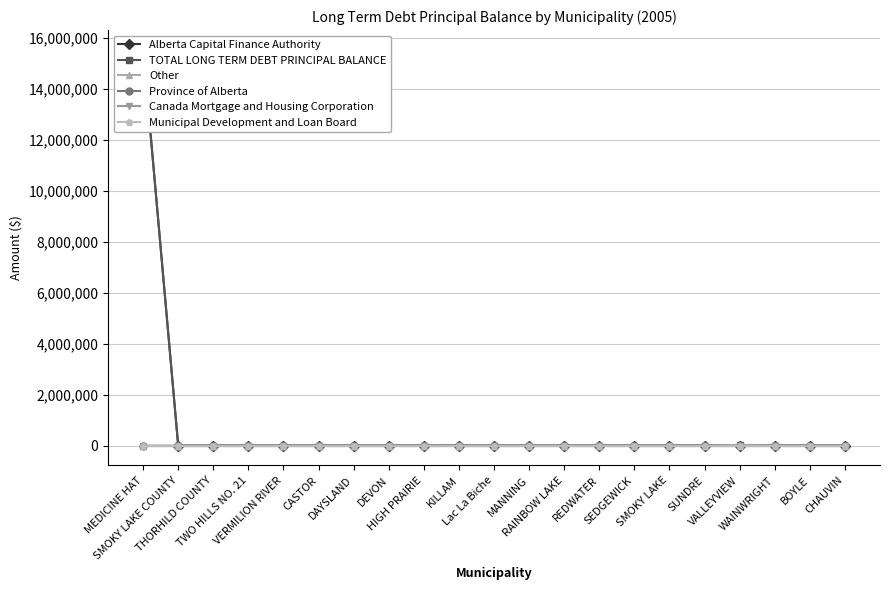

What is the label of the 20th point from the left?

BOYLE